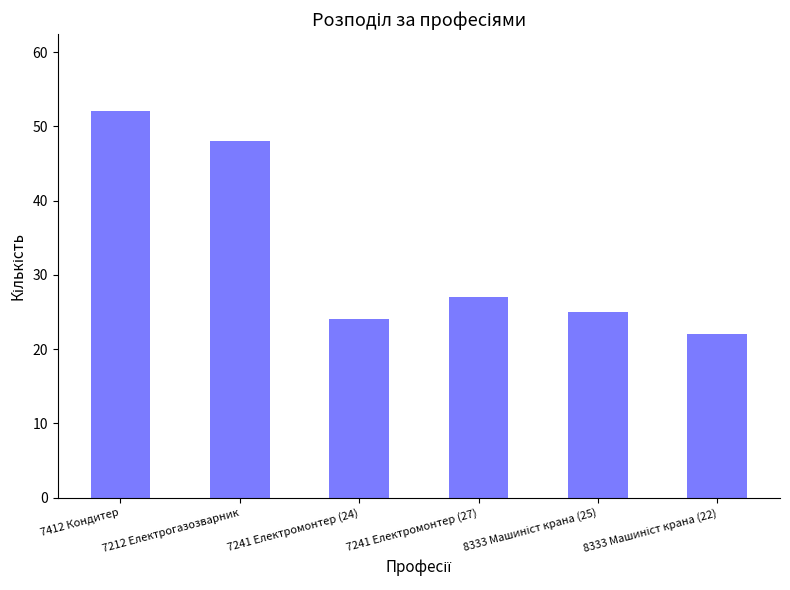

How many bars are there in total?

6